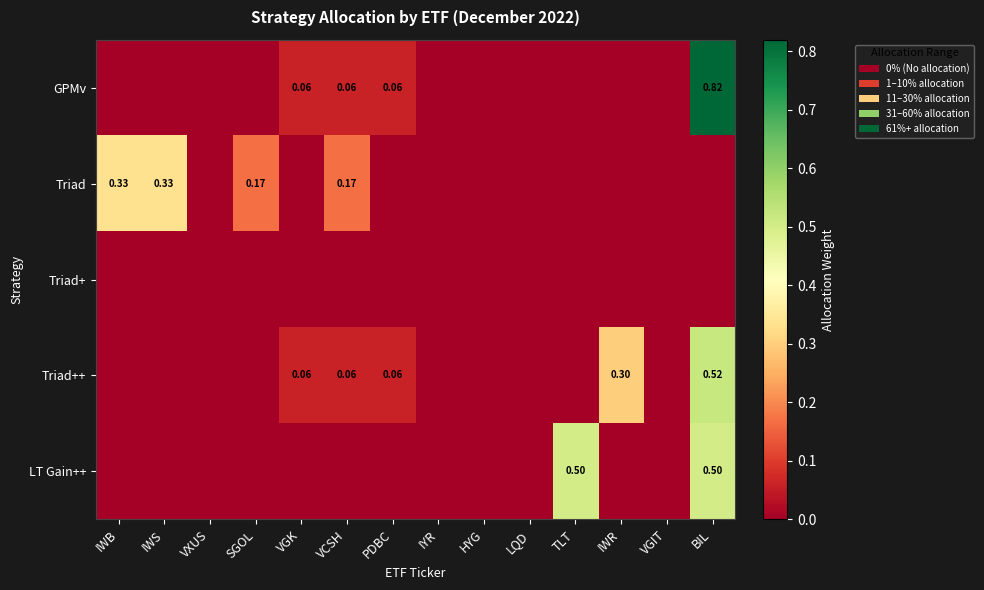

Rank the categories by Triad+ value from lowest to highest.

IWB, IWS, VXUS, SGOL, VGK, VCSH, PDBC, IYR, HYG, LQD, TLT, IWR, VGIT, BIL